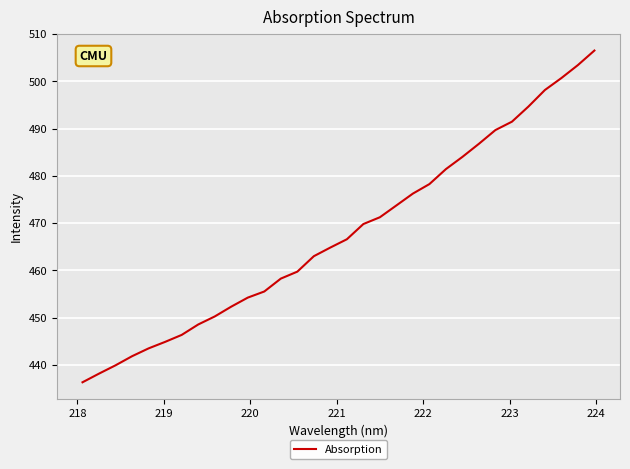

How many lines are shown in the chart?

1